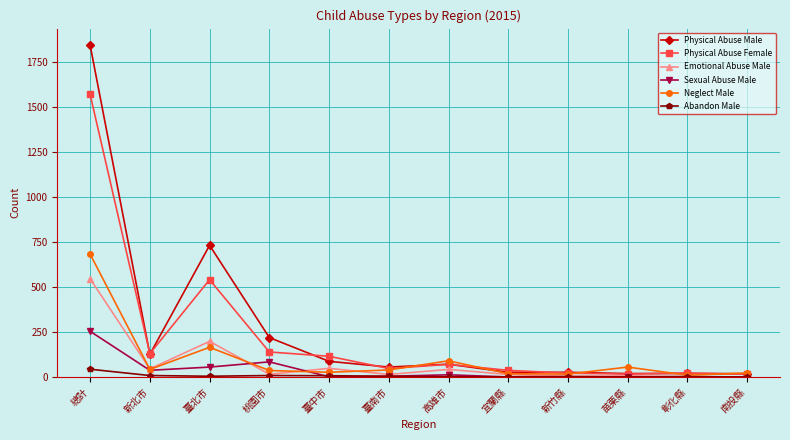

Which series has the largest range (max minus min)?

Physical Abuse Male